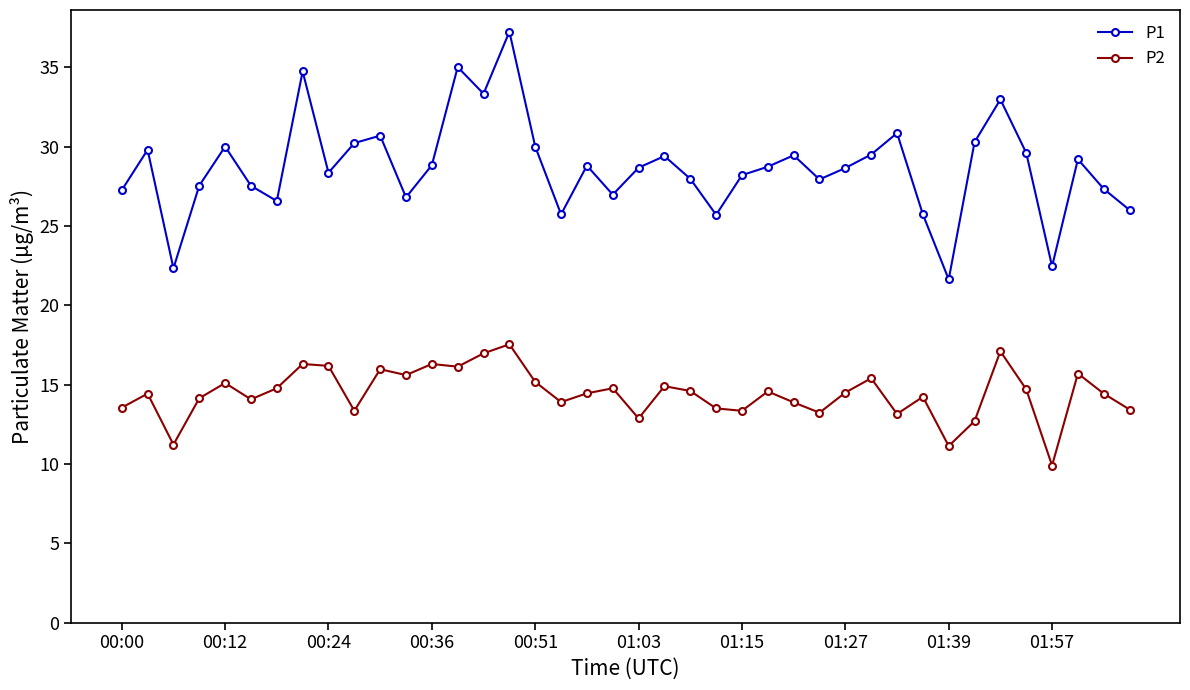

What is the value of the P2 point at the 11th from the left?

16.0